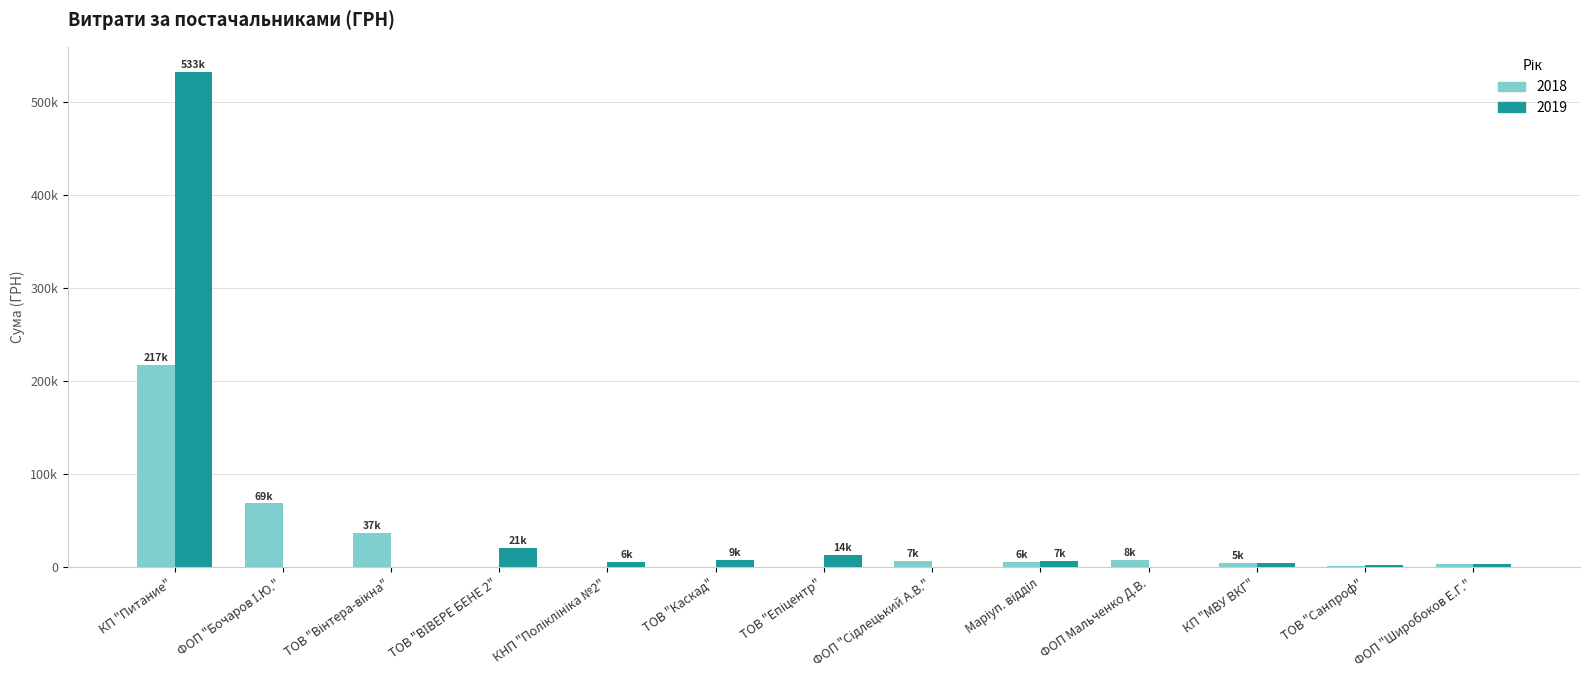

Are the bars horizontal?

No